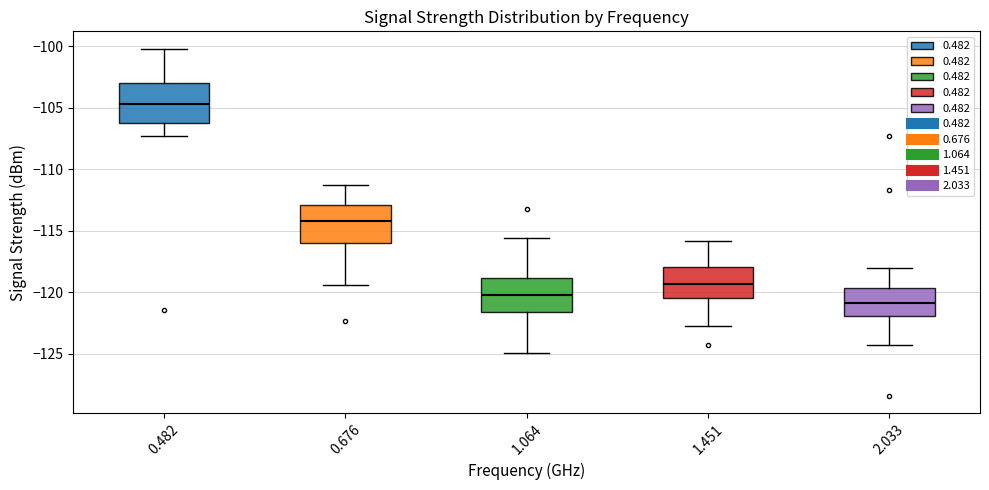

Reading left to right, transcribe this box plot: for each box, give where its median line is, the range the box spans, and where its two whiskers end, as read against the y-axis. The values are not printed on the chart, so give them approximately, as read against the axis.

0.482: median -104.5, box -106.0 to -103.0, whiskers -107.5 to -100.0
0.676: median -114.0, box -116.0 to -113.0, whiskers -119.5 to -111.5
1.064: median -120.0, box -121.5 to -119.0, whiskers -125.0 to -115.5
1.451: median -119.5, box -120.5 to -118.0, whiskers -122.5 to -116.0
2.033: median -121.0, box -122.0 to -119.5, whiskers -124.5 to -118.0